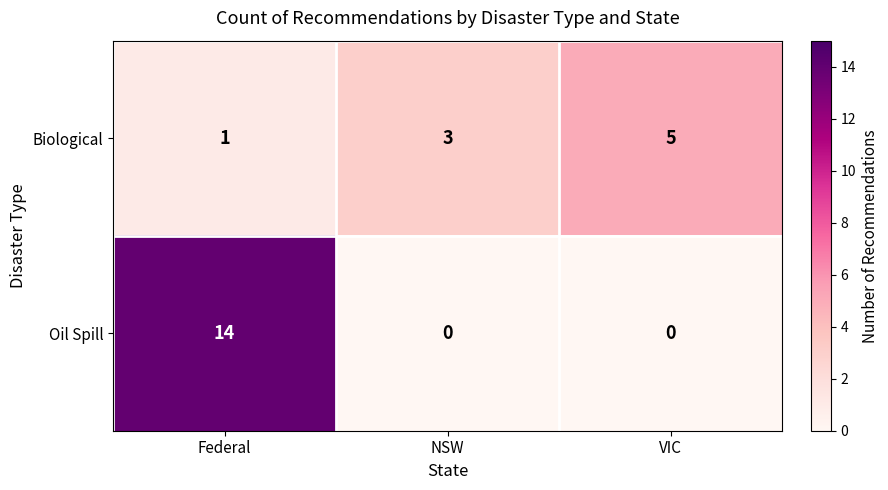

What is the difference between the highest and lowest values at VIC?

5